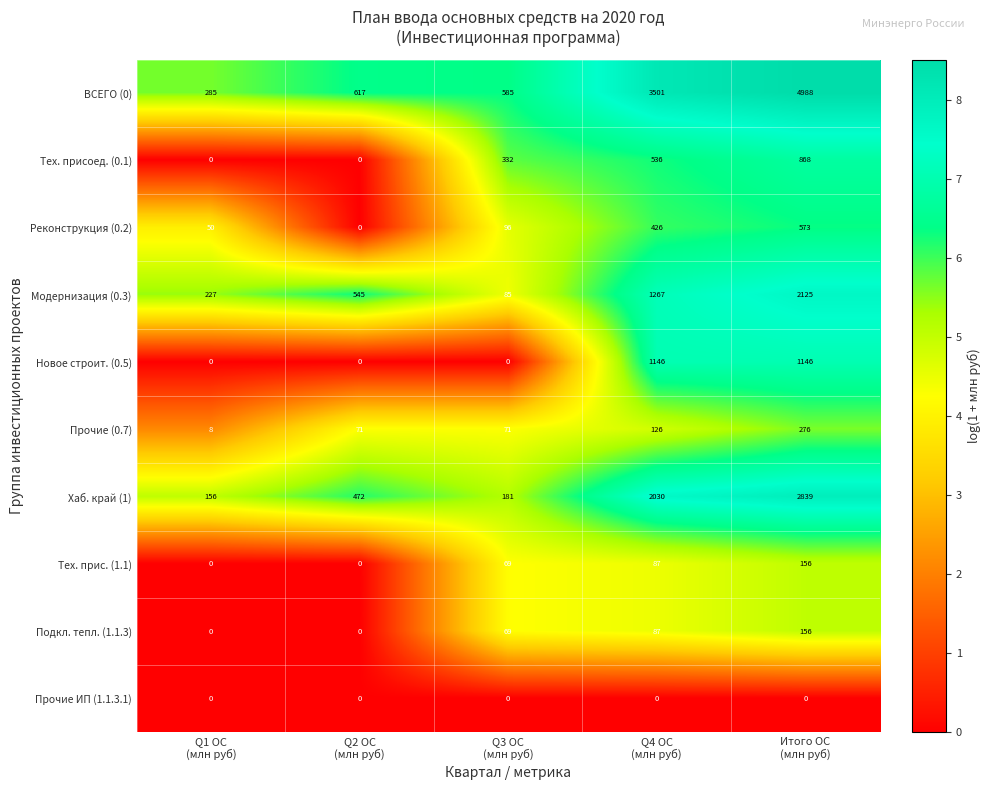

At which category is the sum across all series the highest?

Итого ОС
(млн руб)